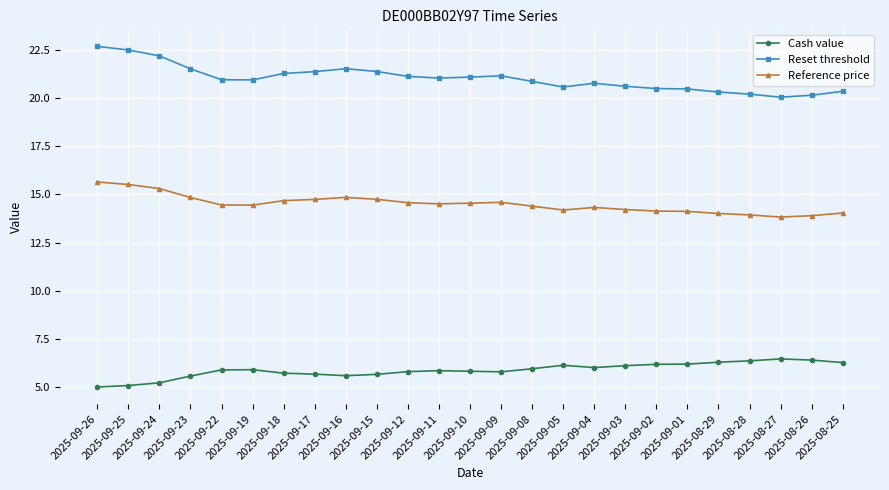

What is the lowest value of the Cash value series?

5.0